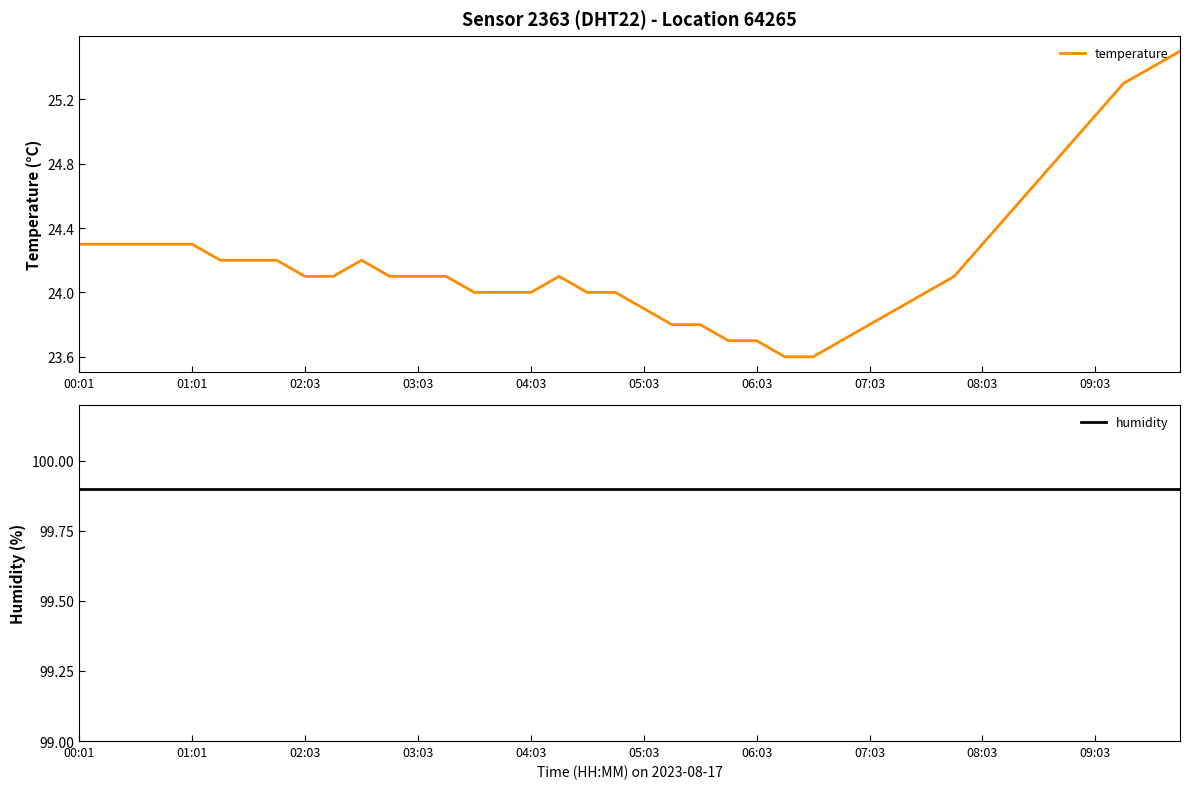

Which series has the largest total across all categories?

humidity